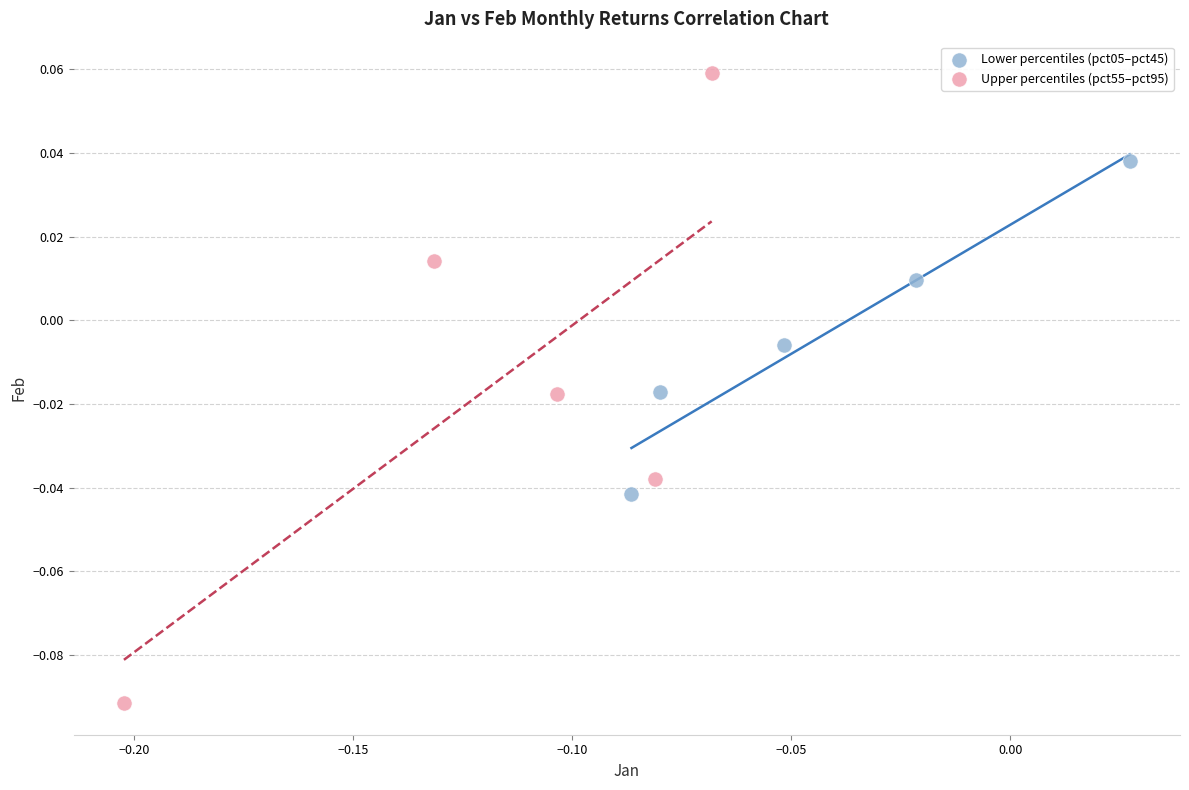

Which series contains the lowest Y value?

Upper percentiles (pct55–pct95)